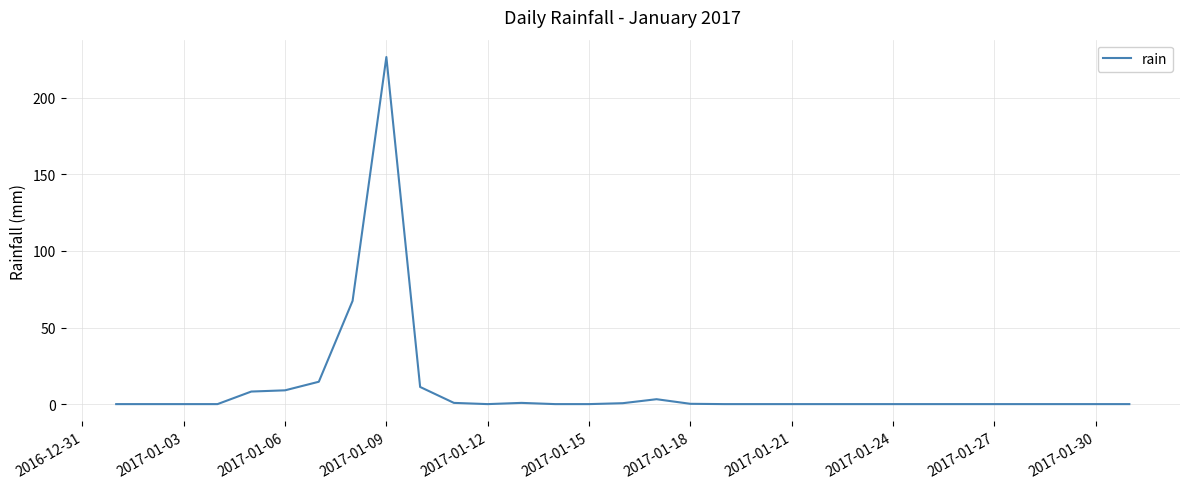

What is the greatest value displayed?

226.6